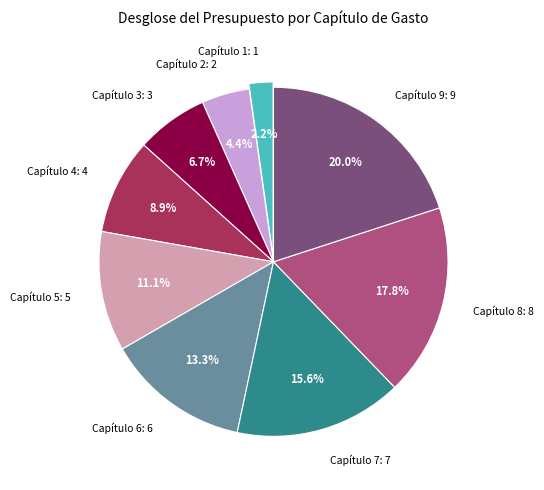

What is the ratio of the value at Capítulo 5: 5 to the value at Capítulo 9: 9?

0.6